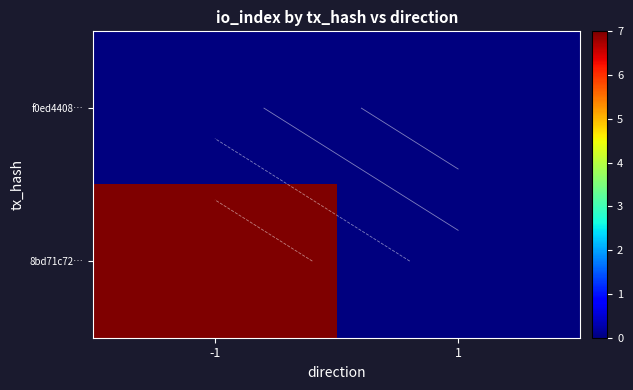

Is the value of 8bd71c72… at 1 greater than the value of f0ed4408… at 1?

No